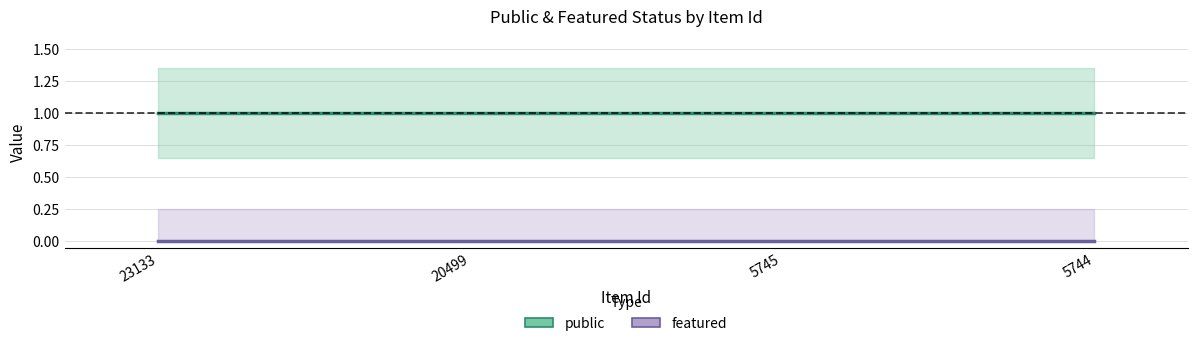

What is the sum of all public values?

4